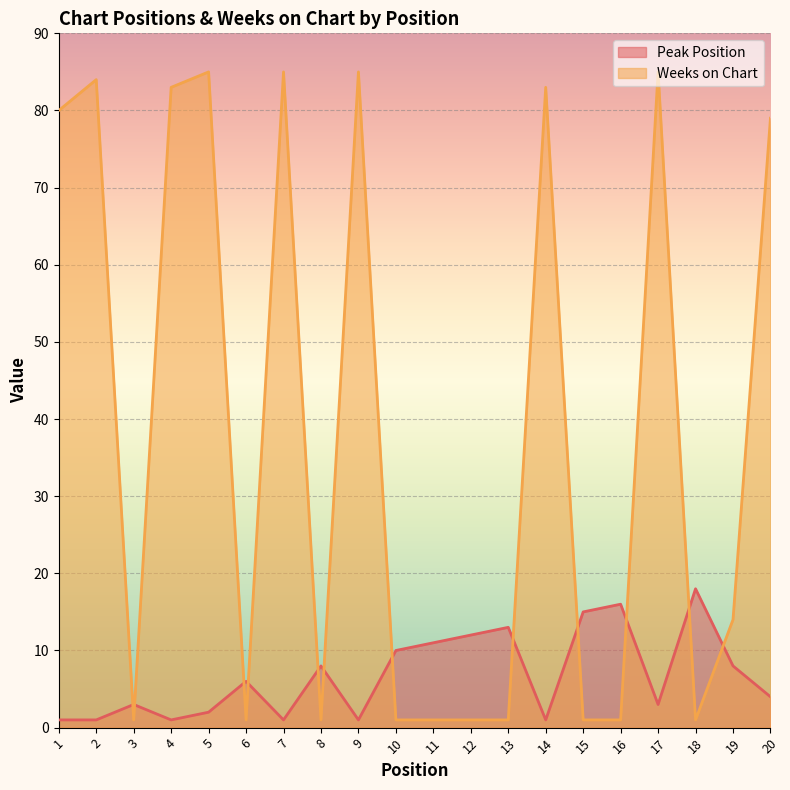

At which category is the sum across all series the highest?

17